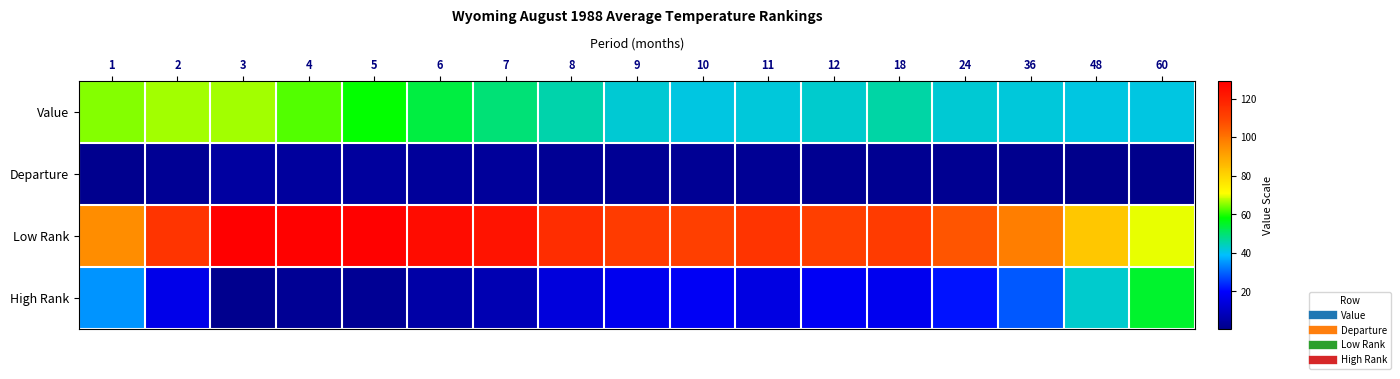

Reading left to right, what are all the values shown in this chart?

Value: 1=64.8	2=66.6	3=66.5	4=62.6	5=58.5	6=53.6	7=49.4	8=45.3	9=42.5	10=41.4	11=41.7	12=42.7	18=45.9	24=42.3	36=41.9	48=41.4	60=41.1
Departure: 1=1.4	2=2.3	3=4.4	4=3.9	5=3.8	6=3.1	7=3.0	8=2.4	9=2.1	10=2.1	11=2.1	12=1.9	18=1.9	24=1.6	36=1.2	48=0.7	60=0.4
Low Rank: 1=95.0	2=114.0	3=129.0	4=128.0	5=128.0	6=125.0	7=123.0	8=116.0	9=112.0	10=111.0	11=114.0	12=111.0	18=112.0	24=106.0	36=98.0	48=83.0	60=70.0
High Rank: 1=35.0	2=16.0	3=1.0	4=2.0	5=2.0	6=5.0	7=7.0	8=14.0	9=17.0	10=18.0	11=15.0	12=18.0	18=17.0	24=22.0	36=29.0	48=43.0	60=55.0